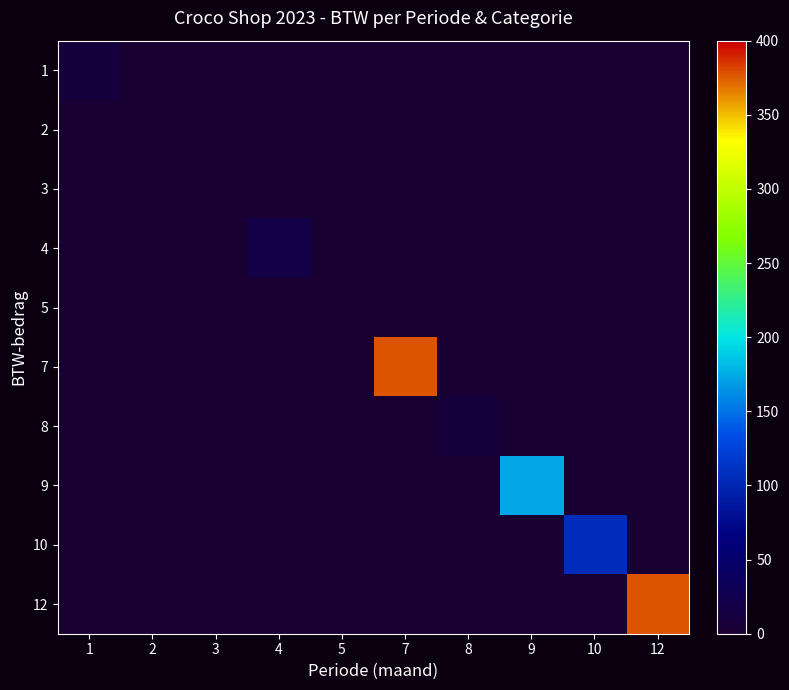

What is the spread (max minus min) of values at 5?

0.3